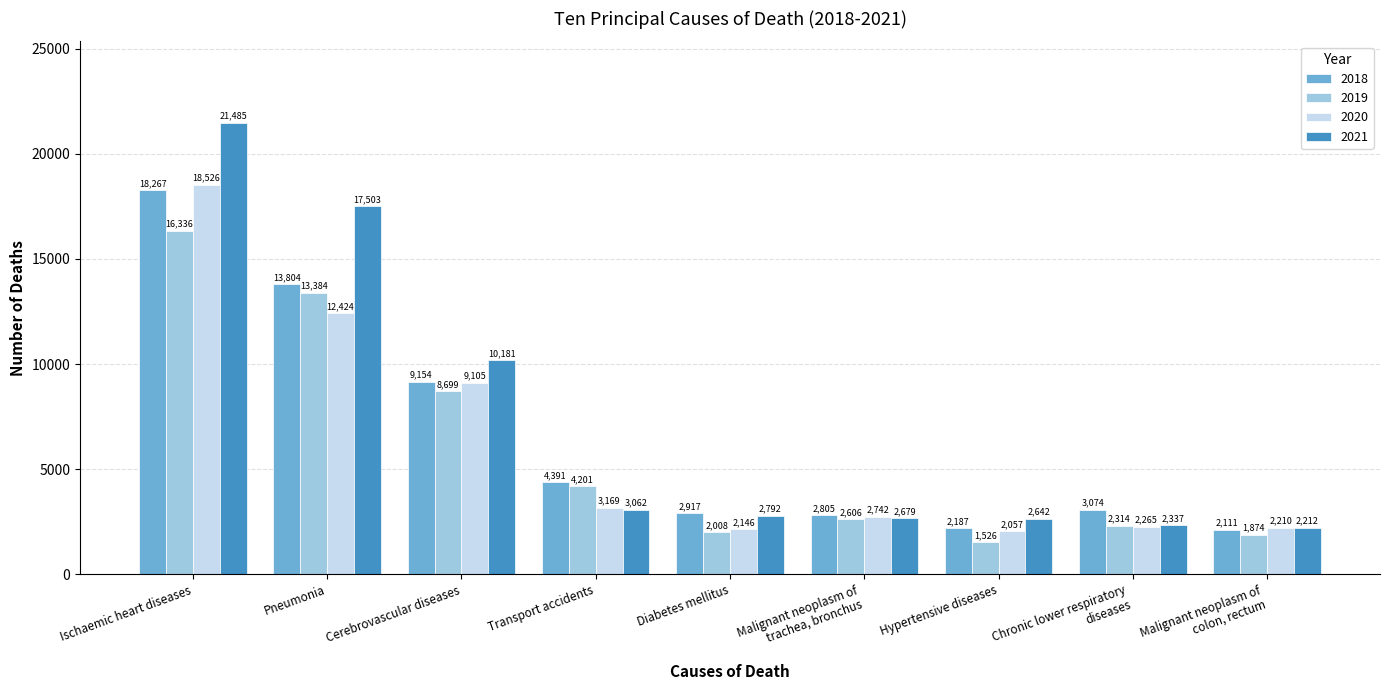

What is the value of the 2020 bar at the 1st from the left?

18526